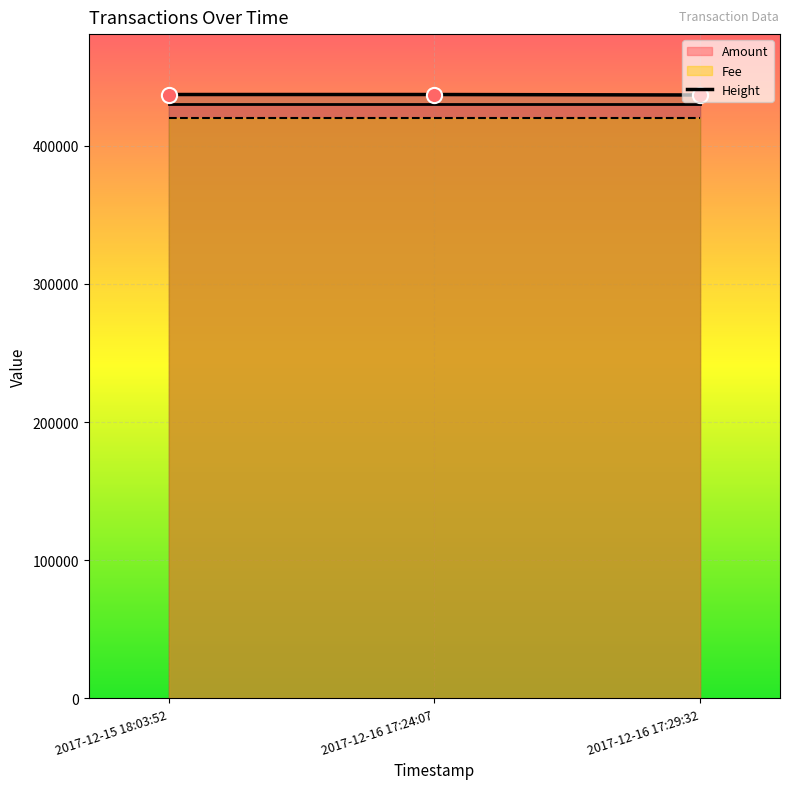

Approximately how many times larger is the value at 2017-12-15 18:03:52 compared to 2017-12-16 17:24:07?

1.0